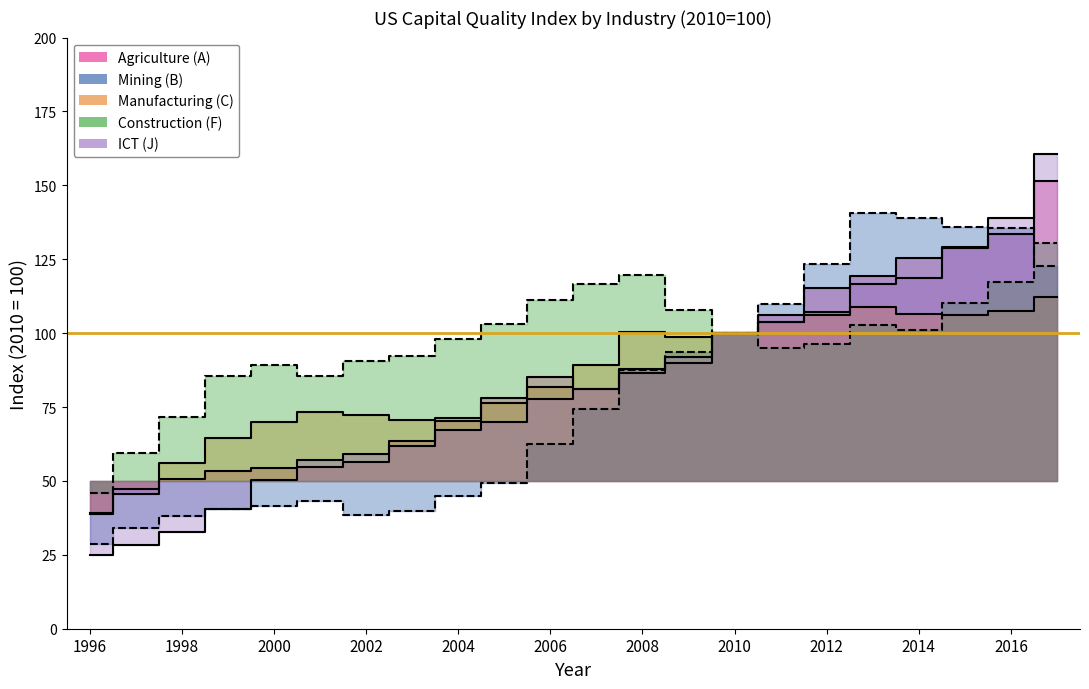

At how many categories does at least one series exceed 118?

7